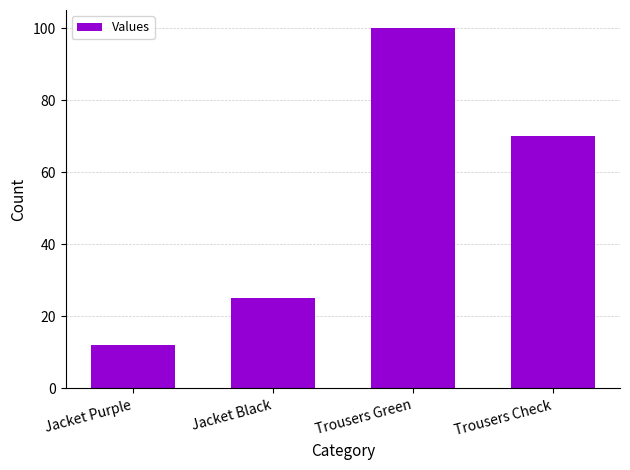

What is the label of the 2nd bar from the right?

Trousers Green